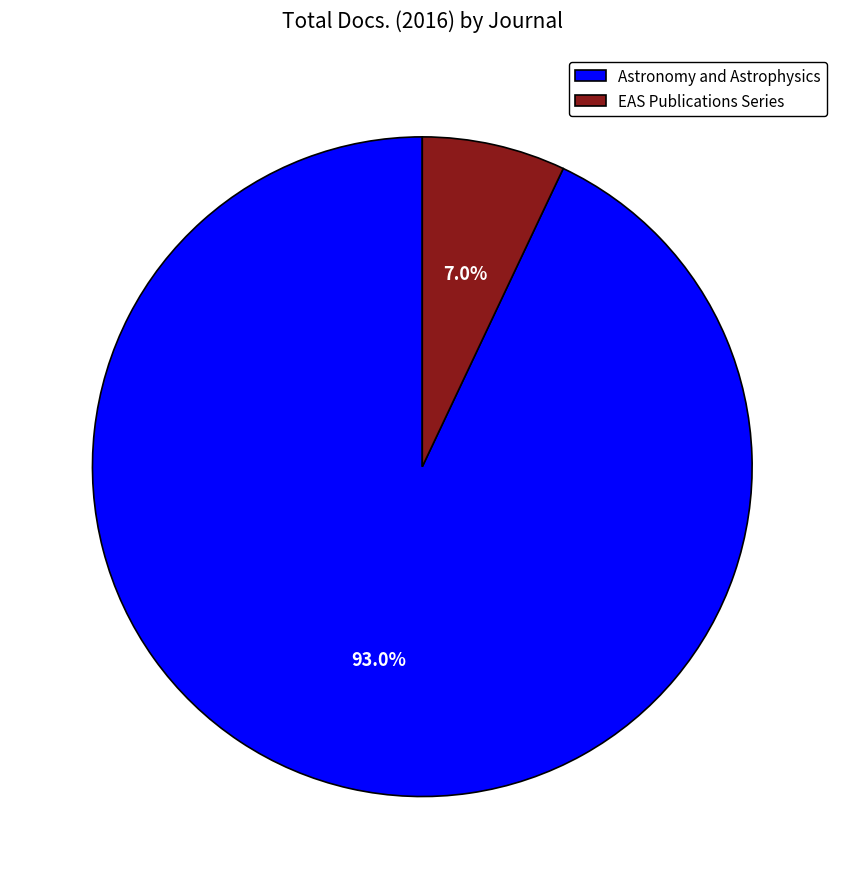

To the nearest percent, what is the difference between the largest and smallest slice percentages?

86%